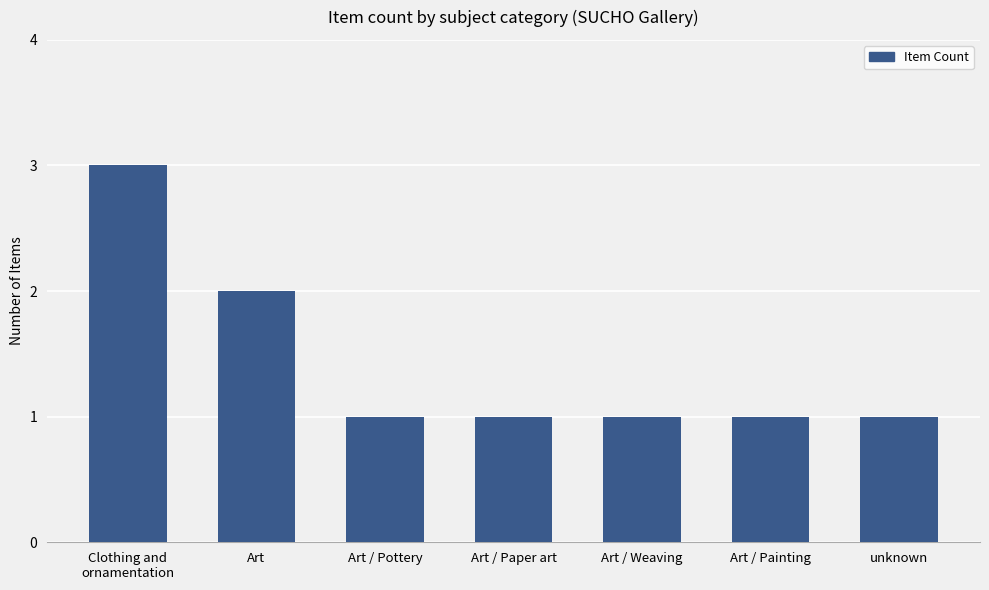

What is the difference between the maximum and minimum values?

2